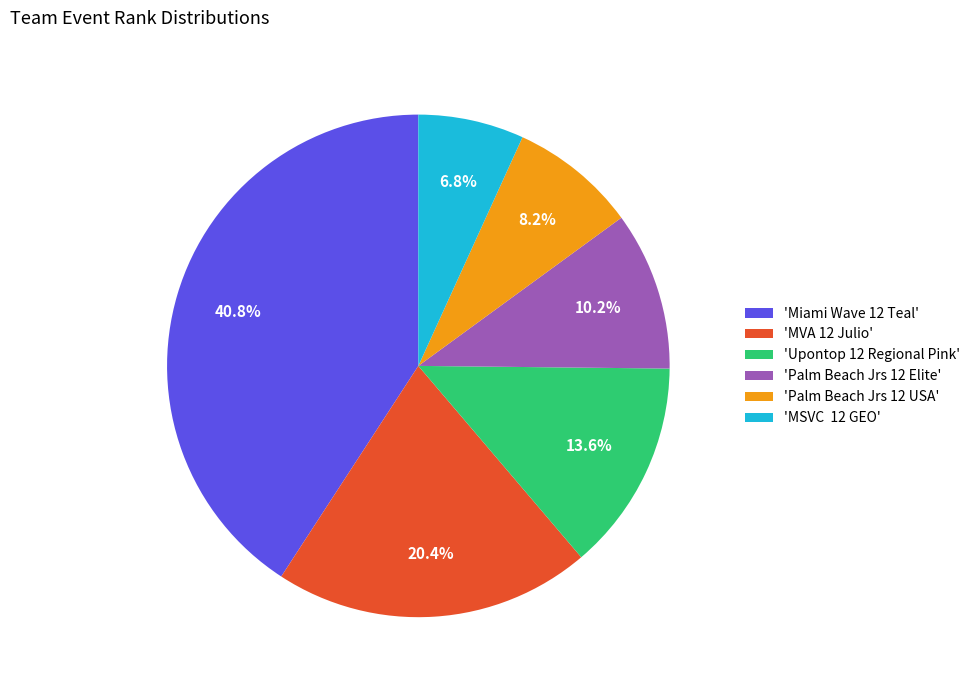

Is there any slice that represents more than half of the pie?

No